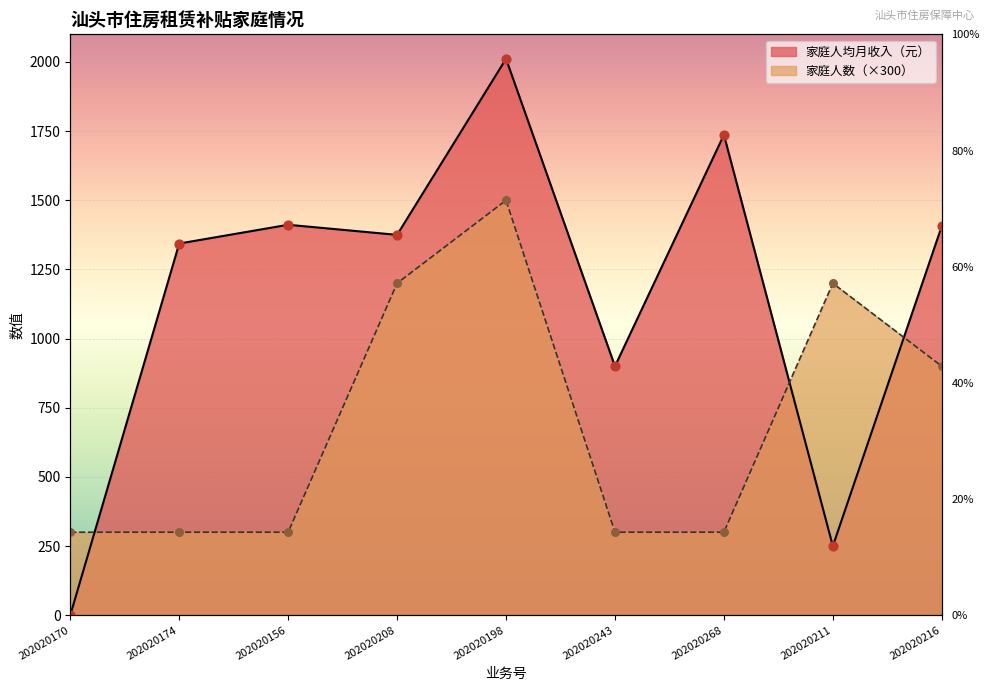

Which series has the largest Y range (max minus min)?

家庭人均月收入（元）